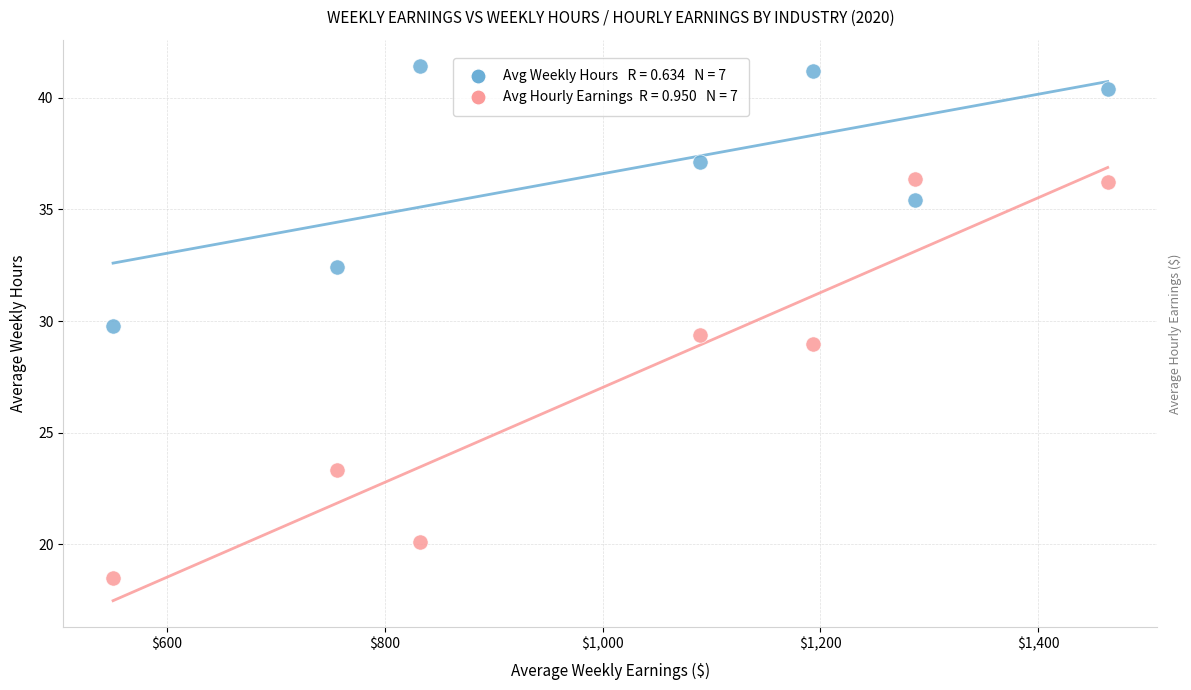

Across all data points, what is the range of X values (max minus min)?

913.0